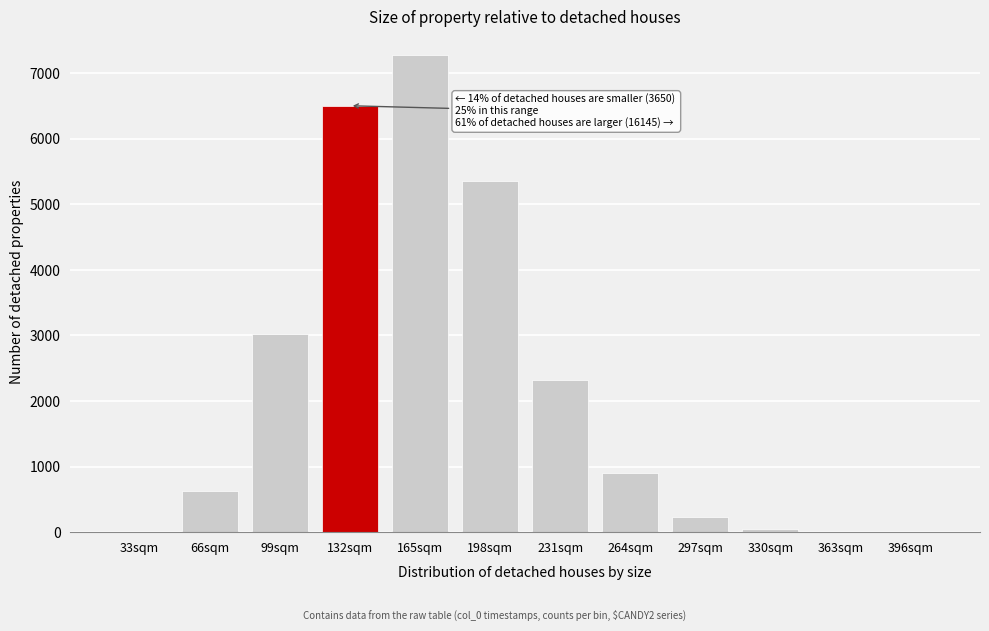

Where is the data nearest to the value 3639?

99sqm